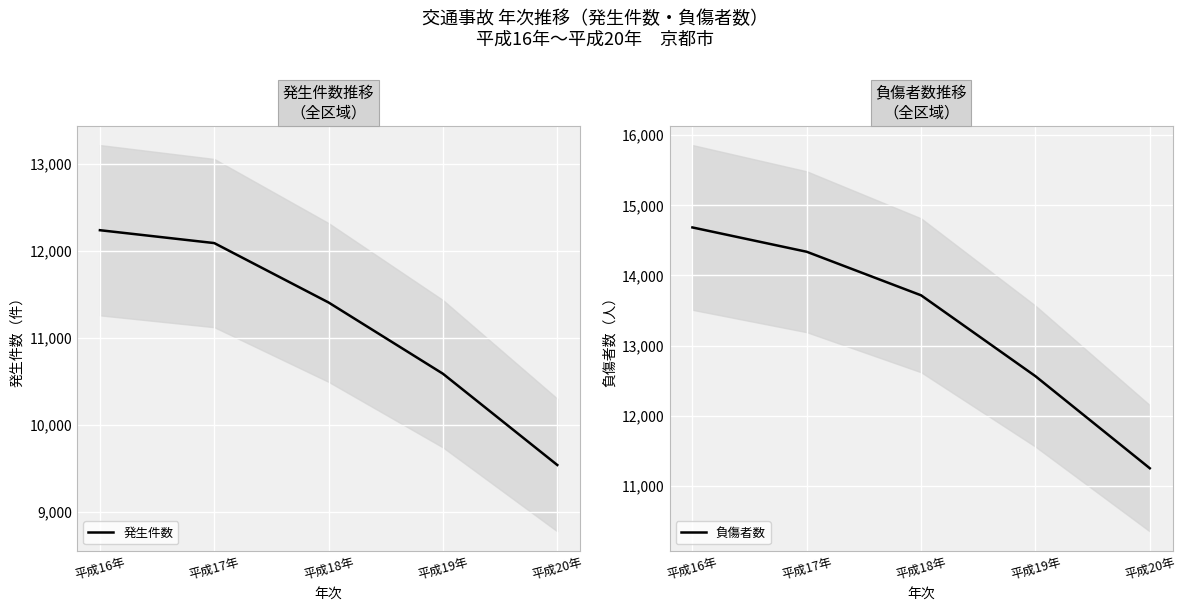

Which label corresponds to the smallest value in the chart?

平成20年